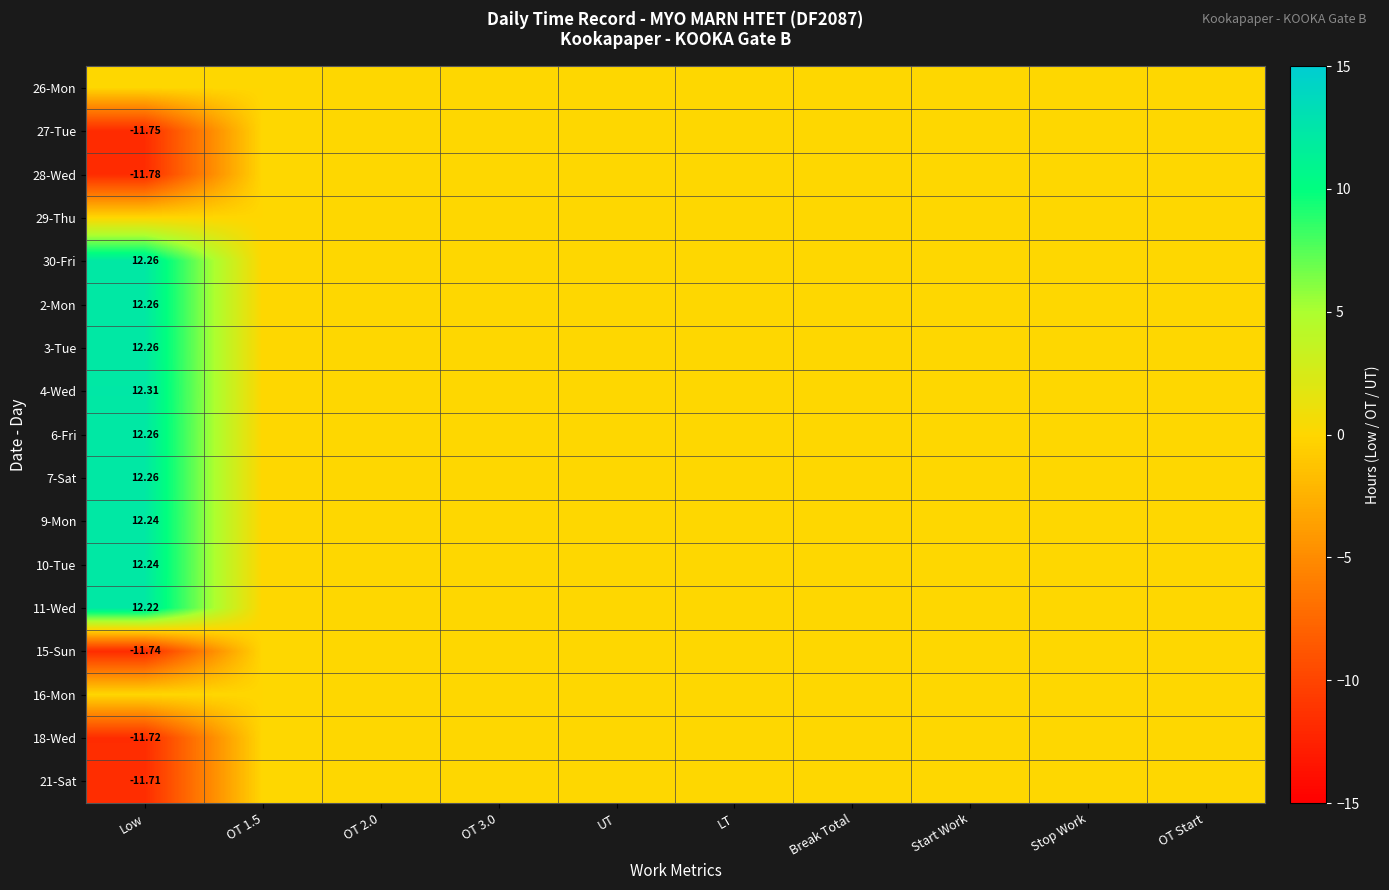

The value of 28-Wed at Stop Work is 0.0. True or false?

True